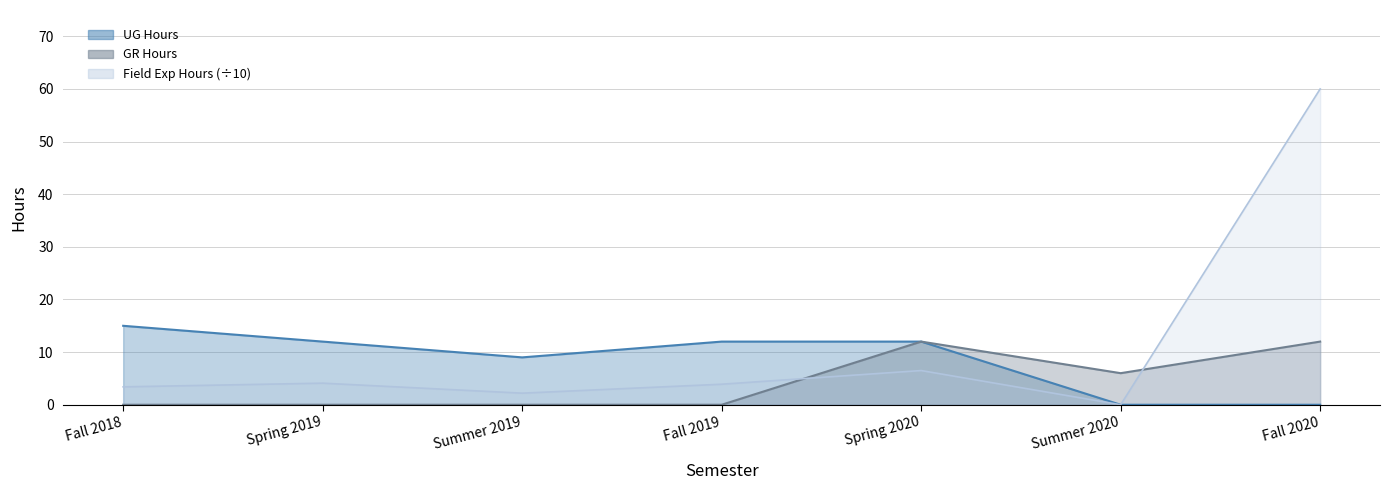

What is the sum of the Field Experience Hours values at Fall 2018 and Fall 2019?

7.3